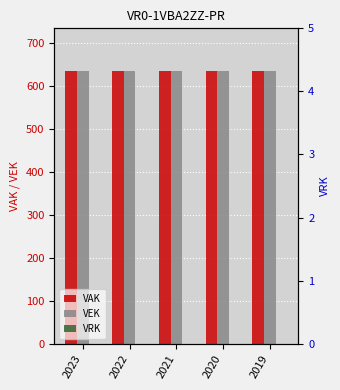

Read the VAK value at 2020.

635